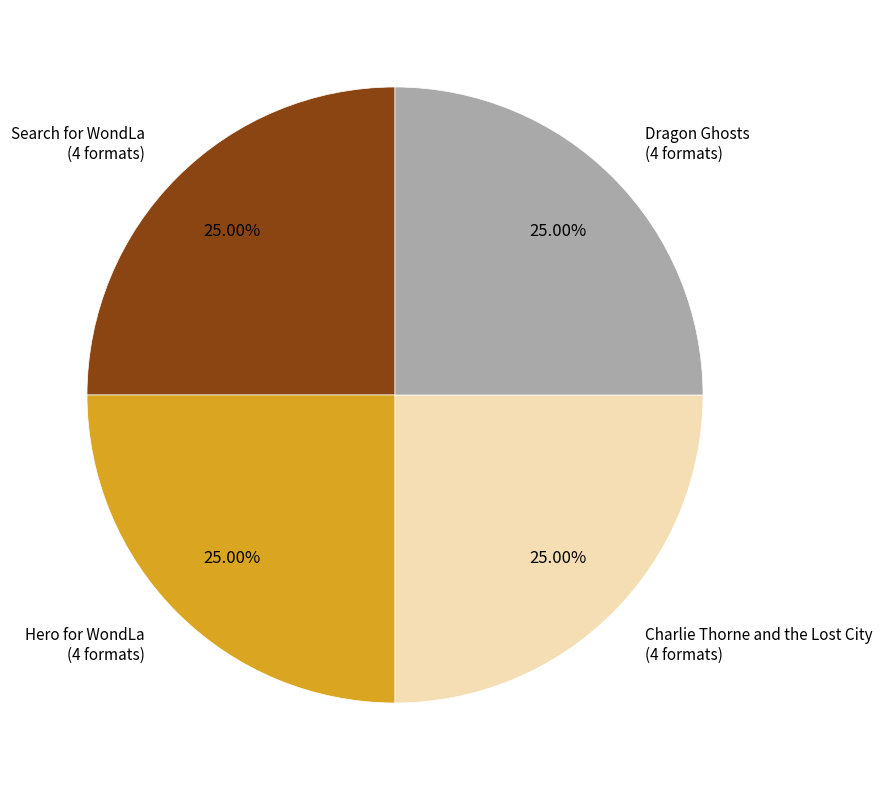

Does Dragon Ghosts (4 formats) account for over 50% of the chart?

No